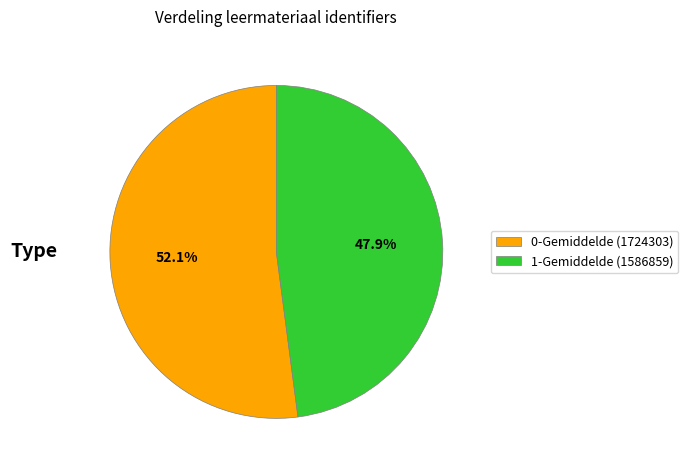

Which slice is the smallest?

1-Gemiddelde (1586859)